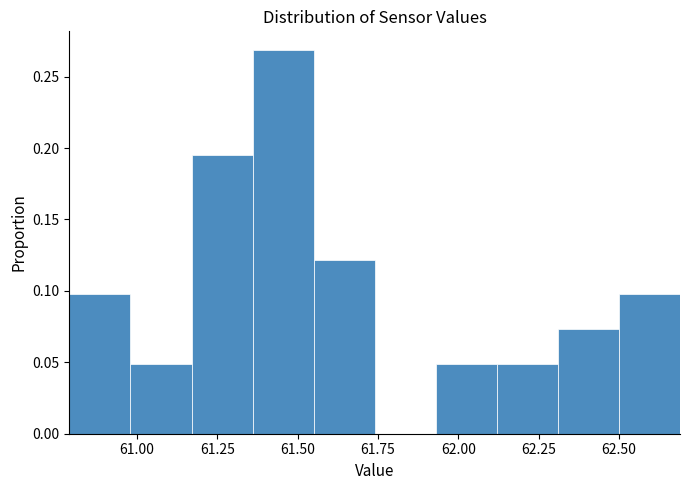

Around what value on the x-axis is the tallest bar? Give the approximate position of its centre, as read against the axis.

61.45